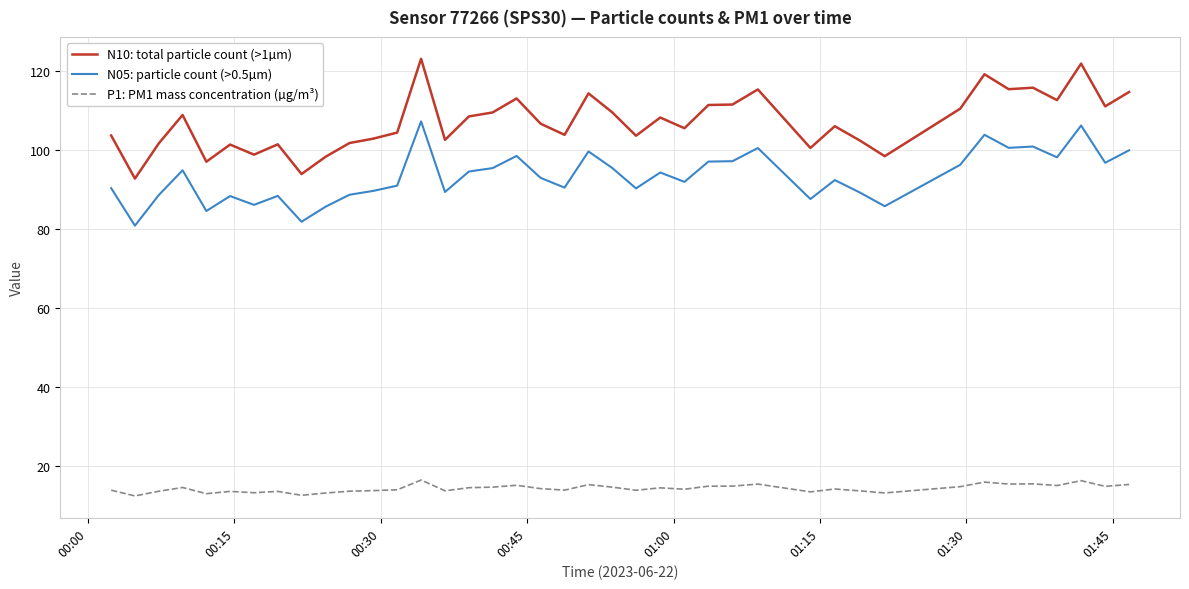

True or false: N10: total particle count (>1µm) and N05: particle count (>0.5µm) intersect in this chart.

False